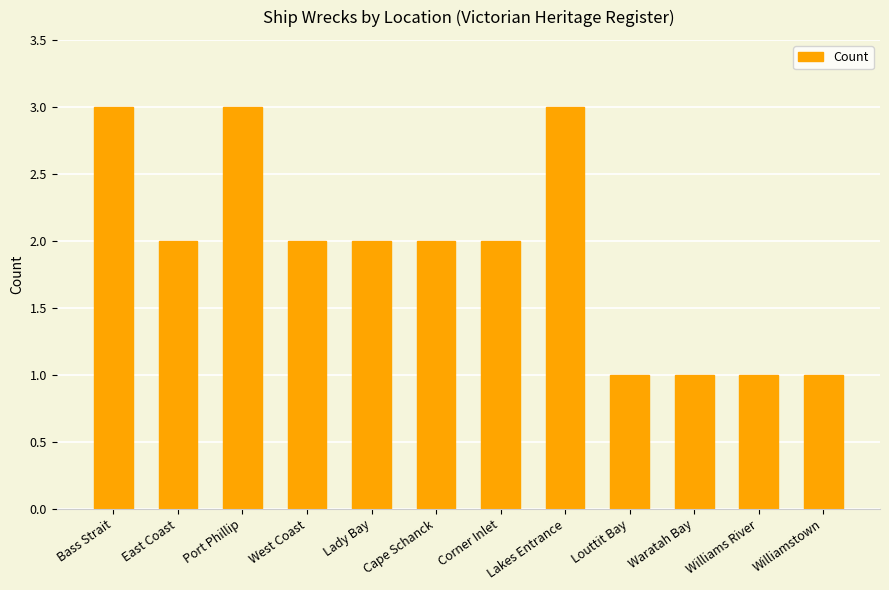

How many distinct data groups are displayed?

1